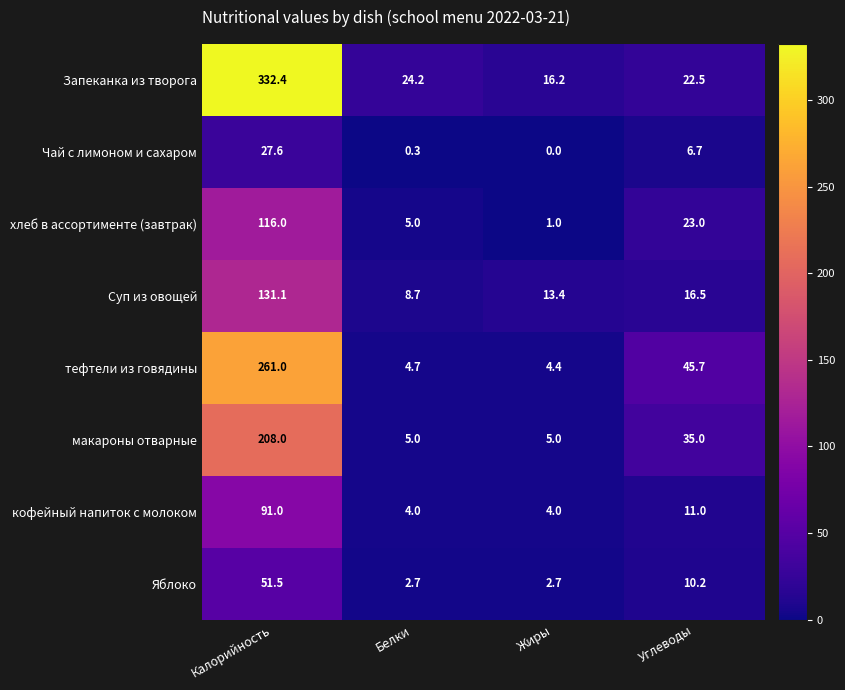

Between Жиры and Углеводы, which series saw the biggest shift?

тефтели из говядины